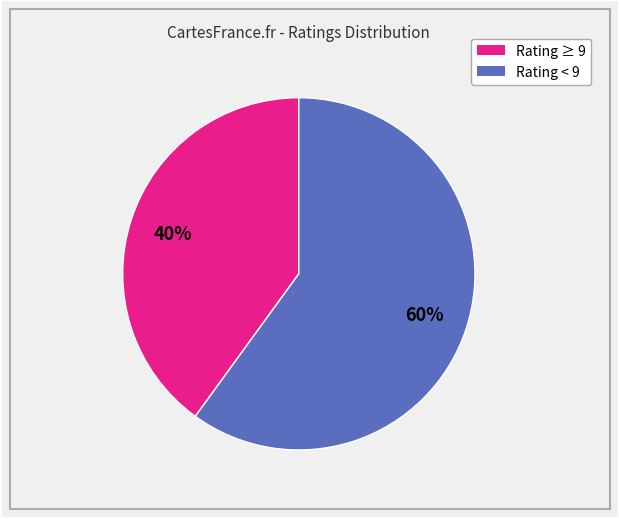

To the nearest percent, what is the average slice percentage?

50%